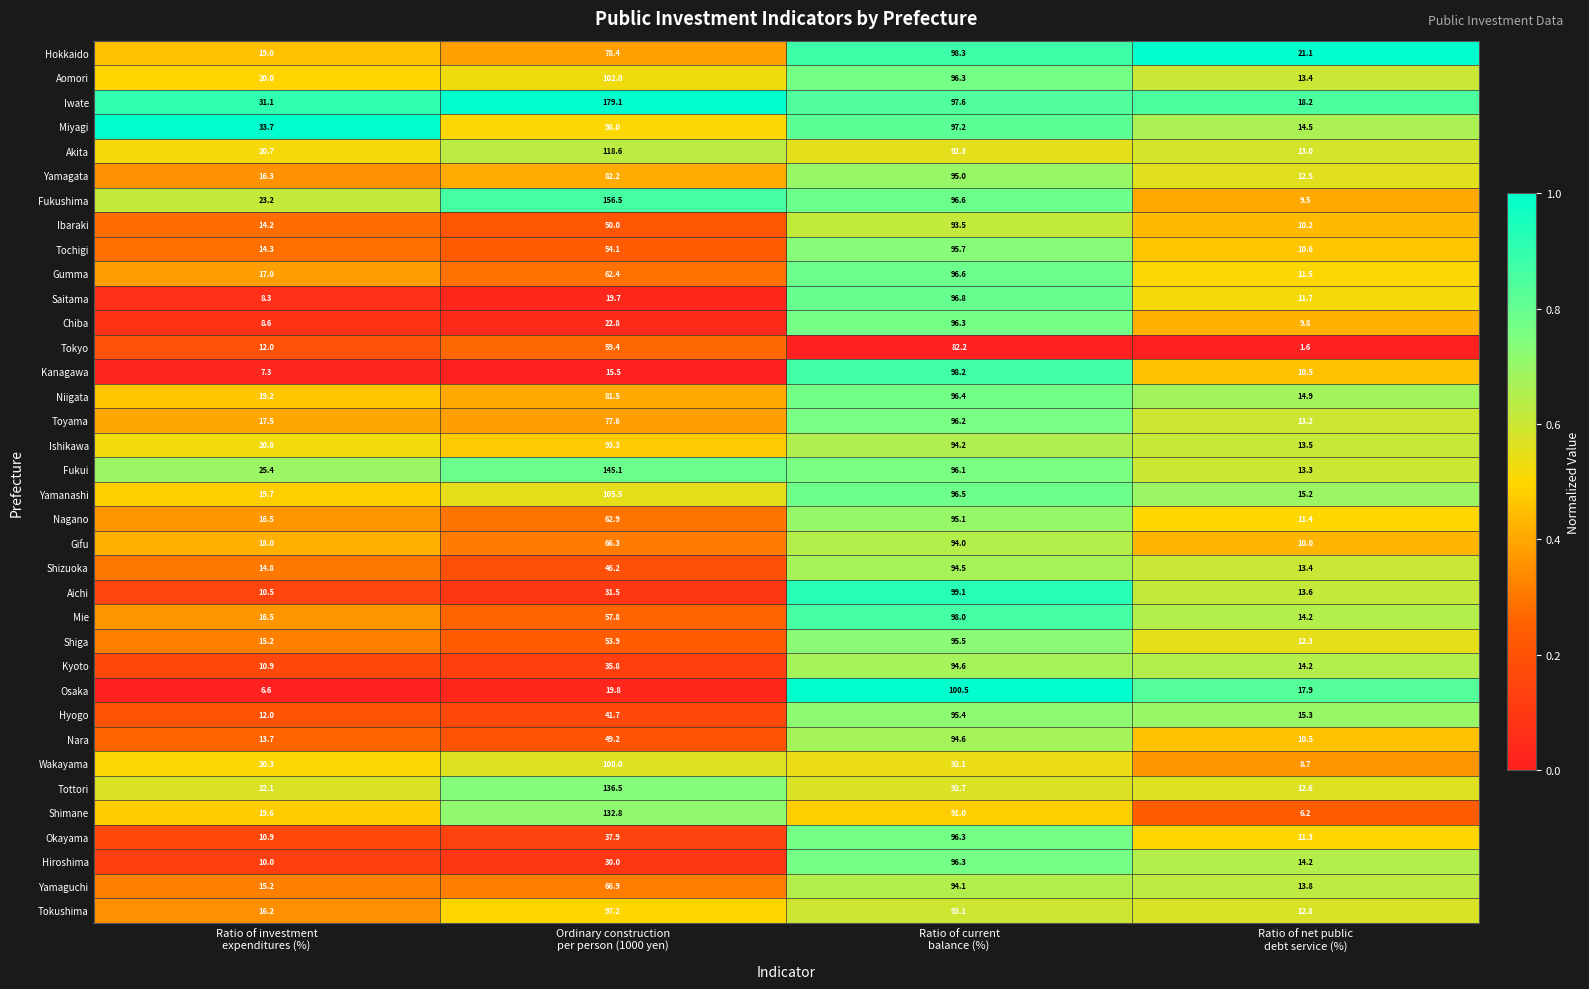

What is the difference between the second highest and second lowest values in the Akita series?

71.6